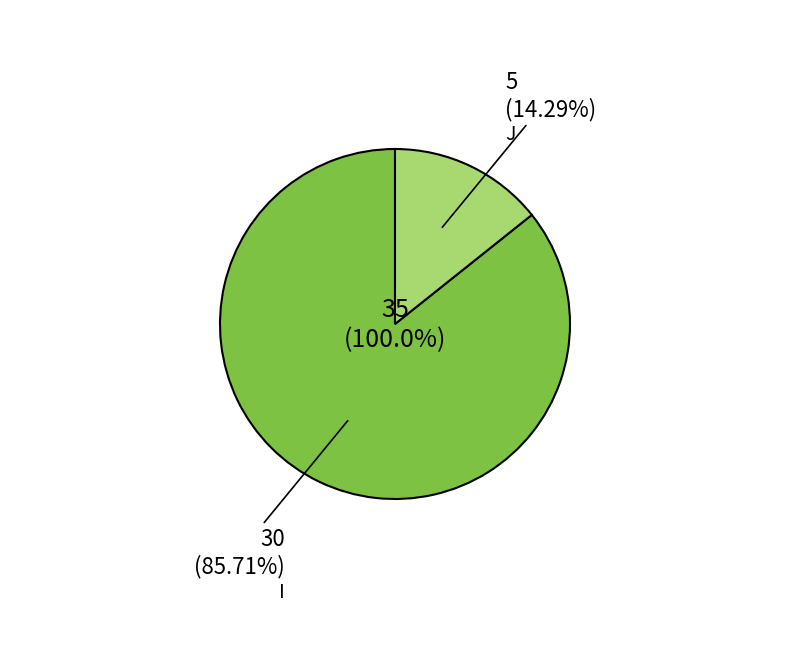

Which category has the biggest portion of the pie?

I